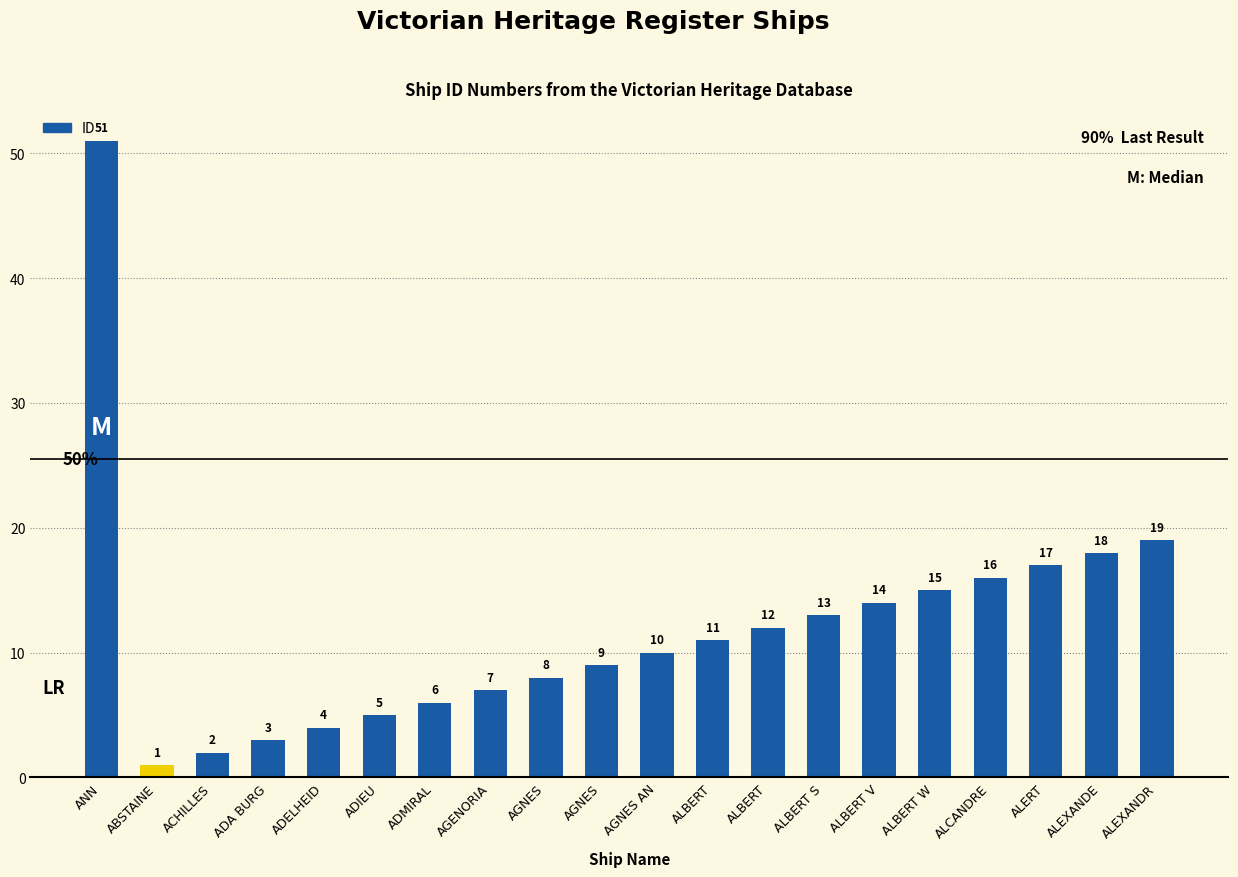

Reading left to right, list all the values displayed in this chart.

ANN=51	ABSTAINE=1	ACHILLES=2	ADA BURG=3	ADELHEID=4	ADIEU=5	ADMIRAL=6	AGENORIA=7	AGNES=8	AGNES=9	AGNES AN=10	ALBERT=11	ALBERT=12	ALBERT S=13	ALBERT V=14	ALBERT W=15	ALCANDRE=16	ALERT=17	ALEXANDE=18	ALEXANDR=19